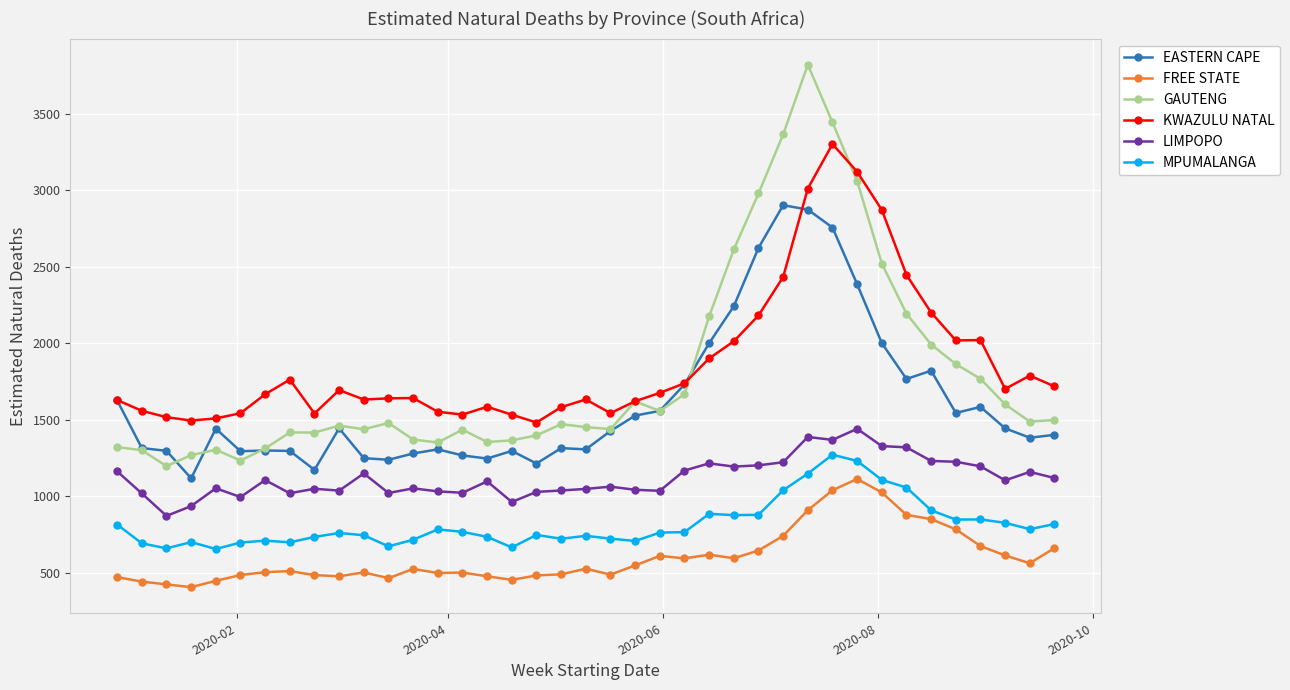

Which series has the largest range (max minus min)?

GAUTENG